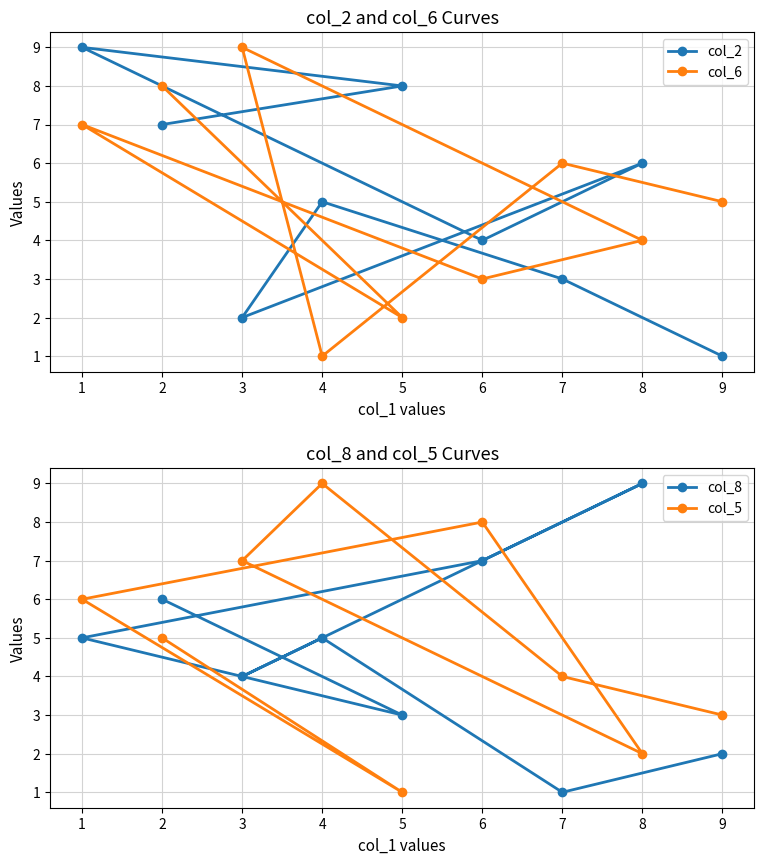

Rank the series by their maximum value, from lowest to highest.

col_2, col_6, col_8, col_5